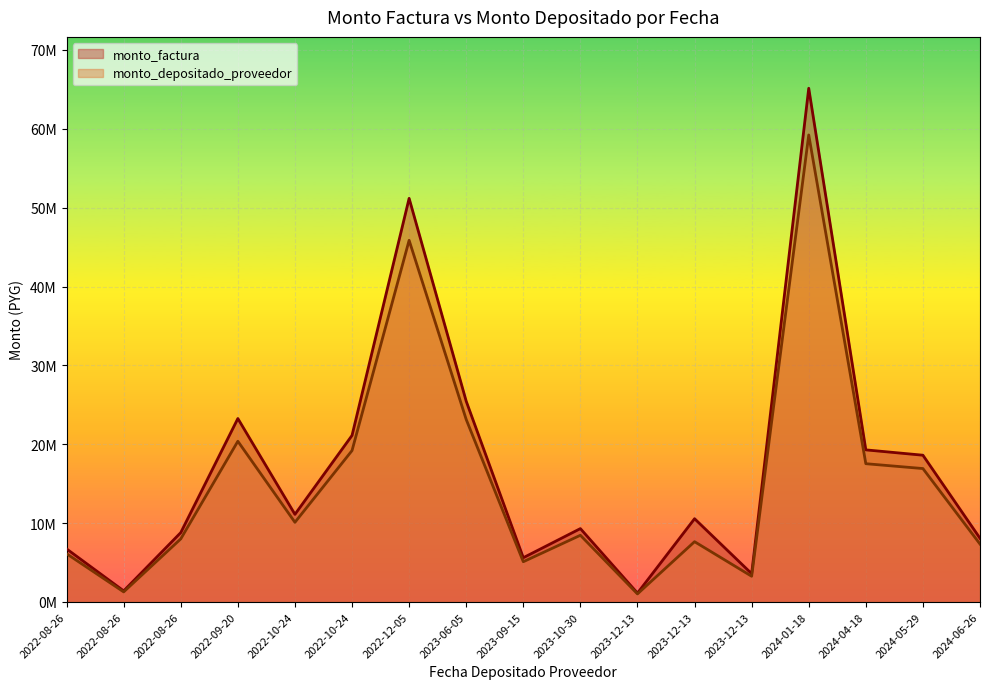

In monto_factura, how many points are lower than both neighbors (excluding endpoints)?

5